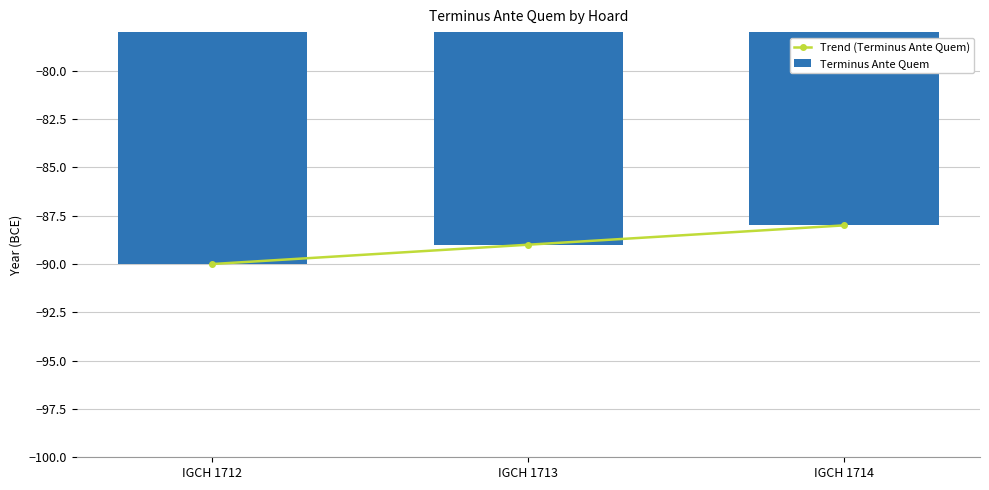

What are all the series names shown in the legend?

Trend (Terminus Ante Quem), Terminus Ante Quem